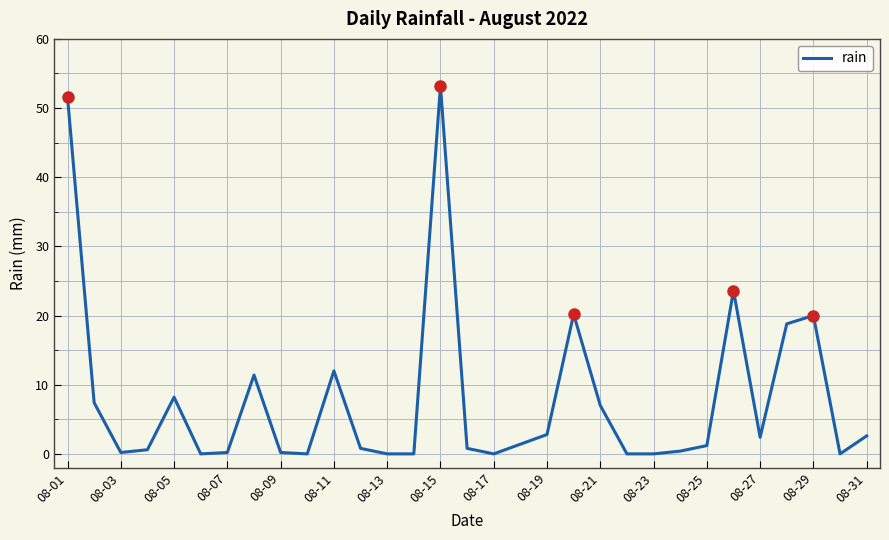

How many series are shown in this chart?

1